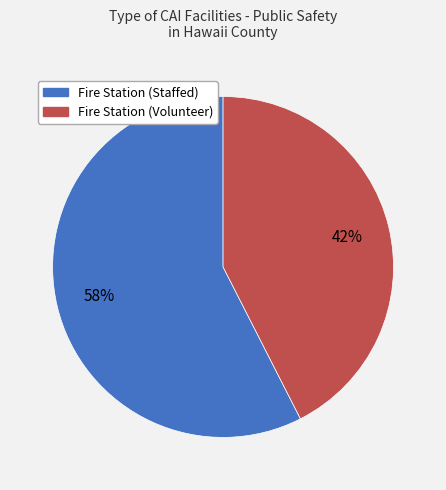

Does any single category account for the majority?

Yes